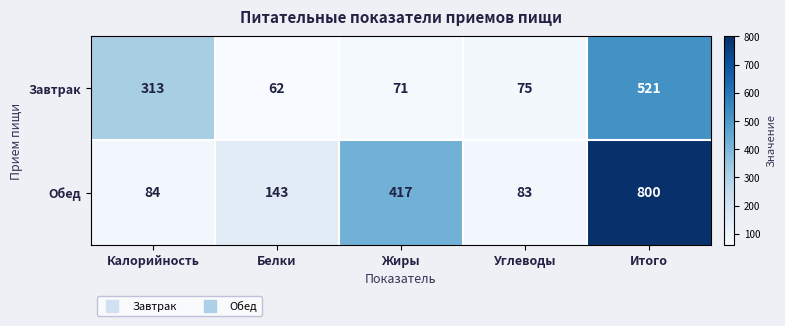

Rank the series by their average value, from lowest to highest.

Завтрак, Обед